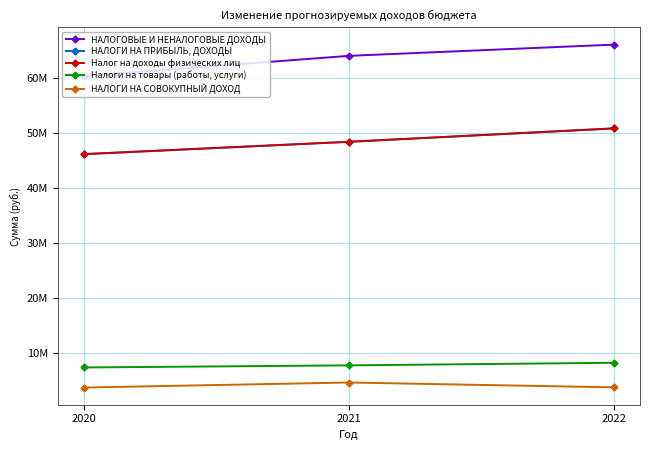

Is this an area chart (filled region under the line)?

No